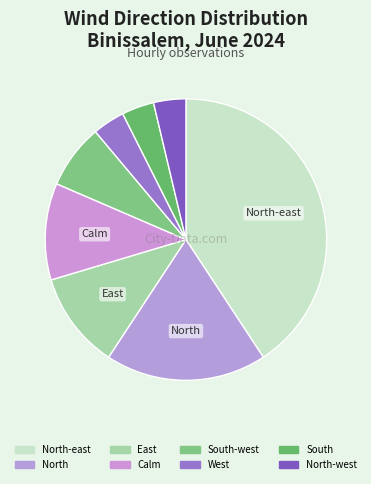

How many slices are in this pie chart?

8